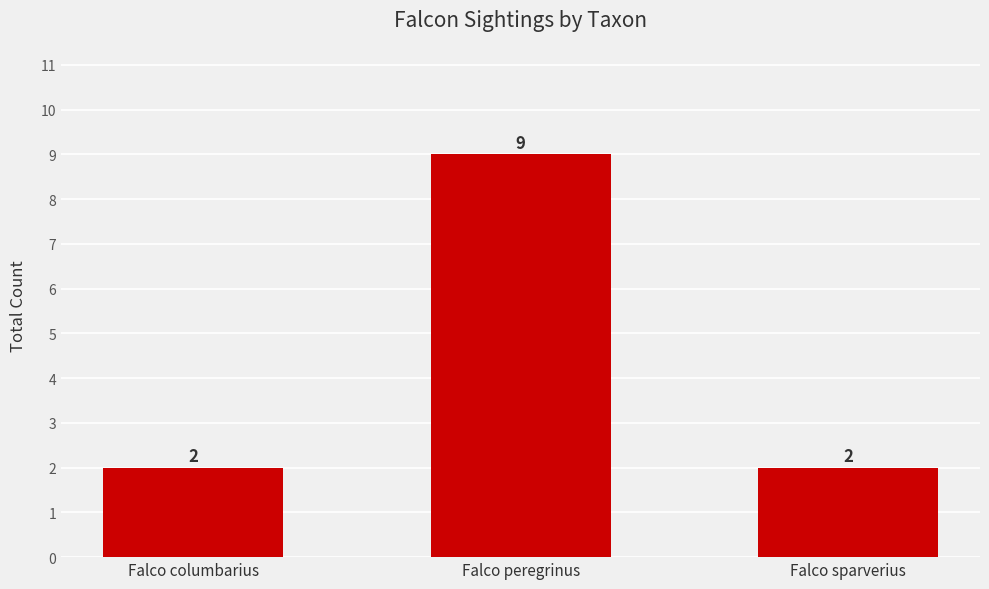

Count the values in the range 2 to 9.

3